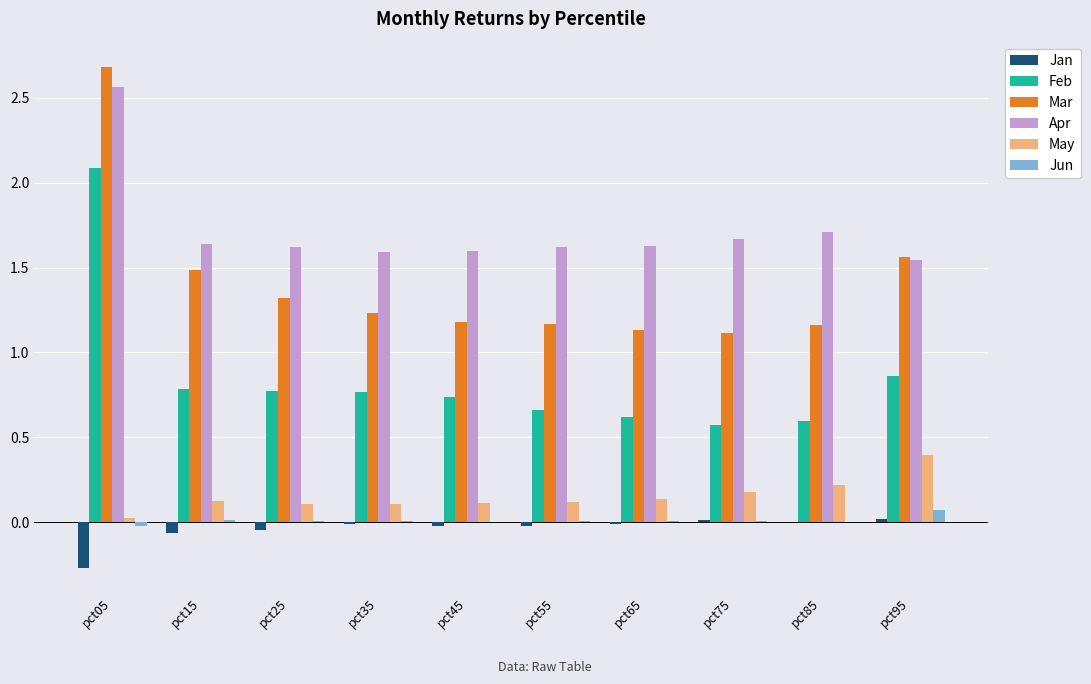

What is the difference between the Feb values at pct25 and pct65?

0.2